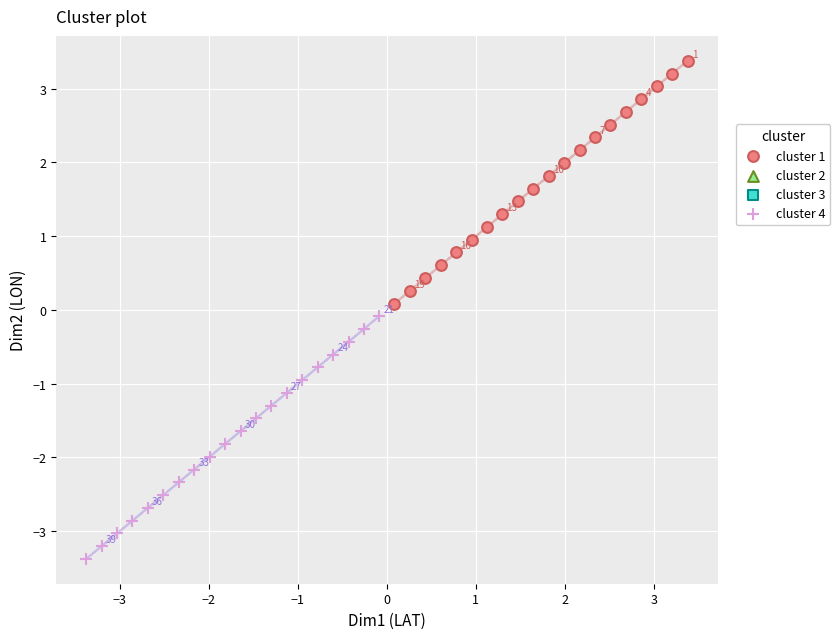

Which series contains the highest Y value?

cluster 1